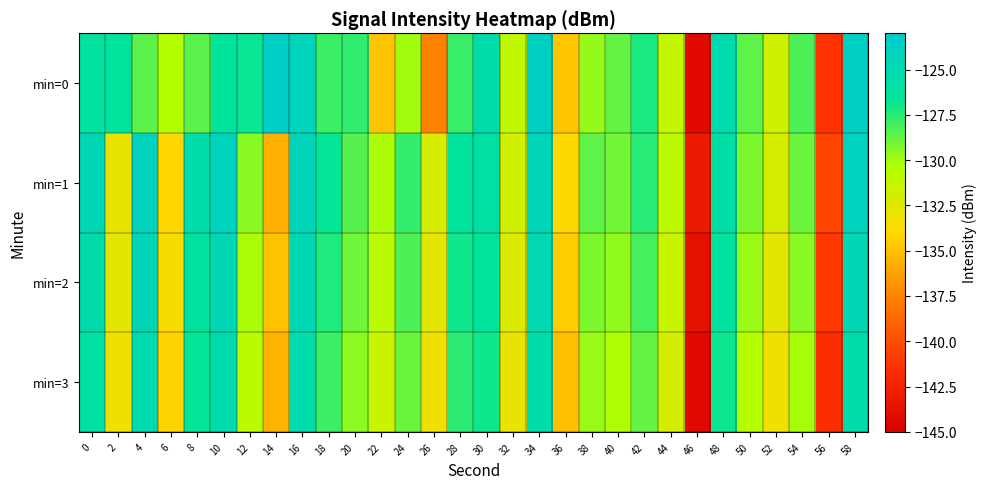

Count the number of categories in the chart.

30